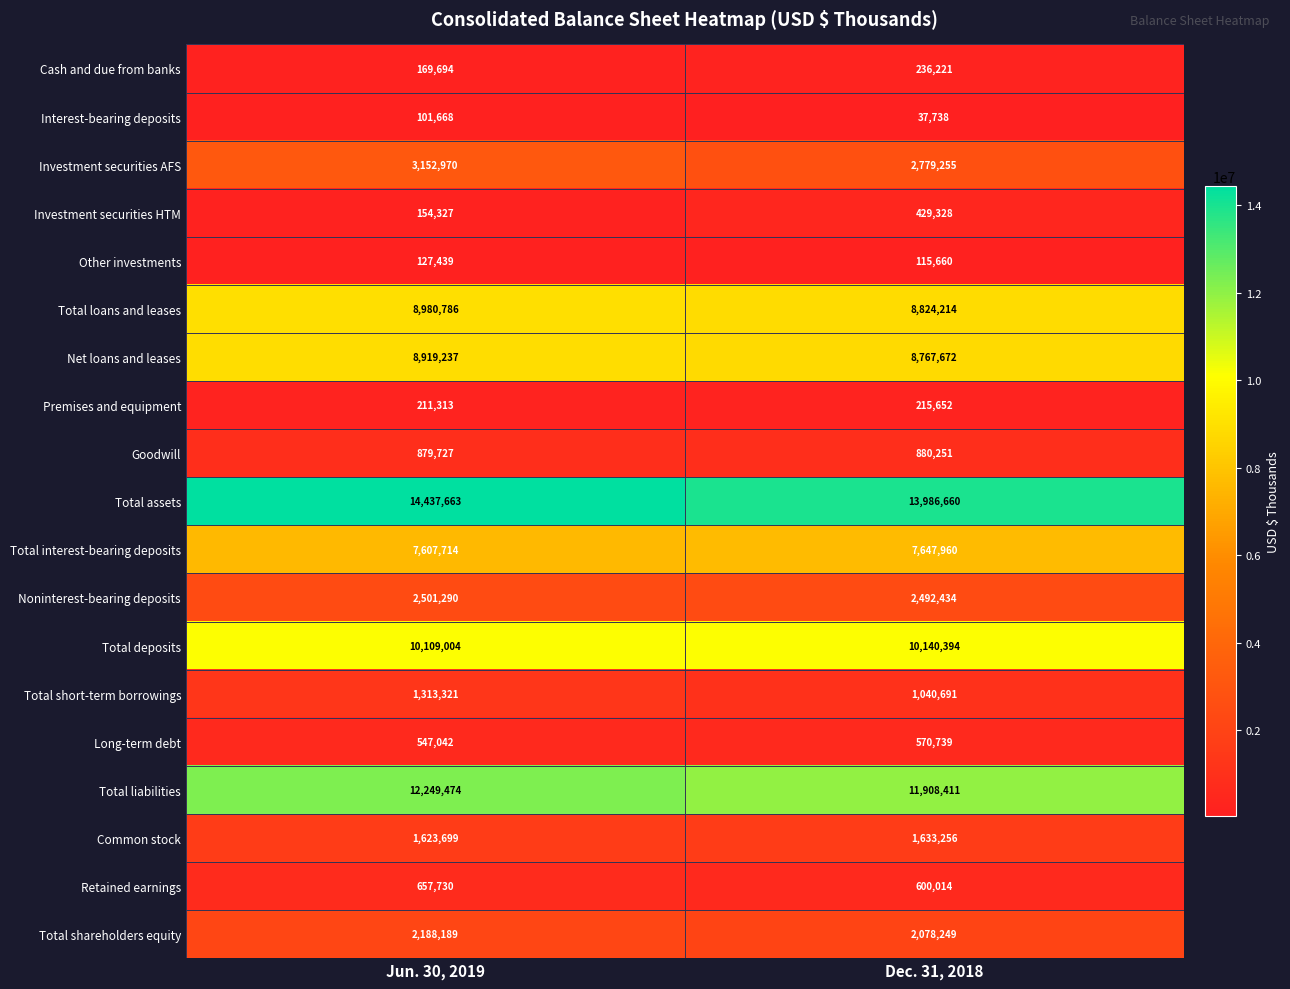

Read the Common stock value at Dec. 31, 2018.

1633256